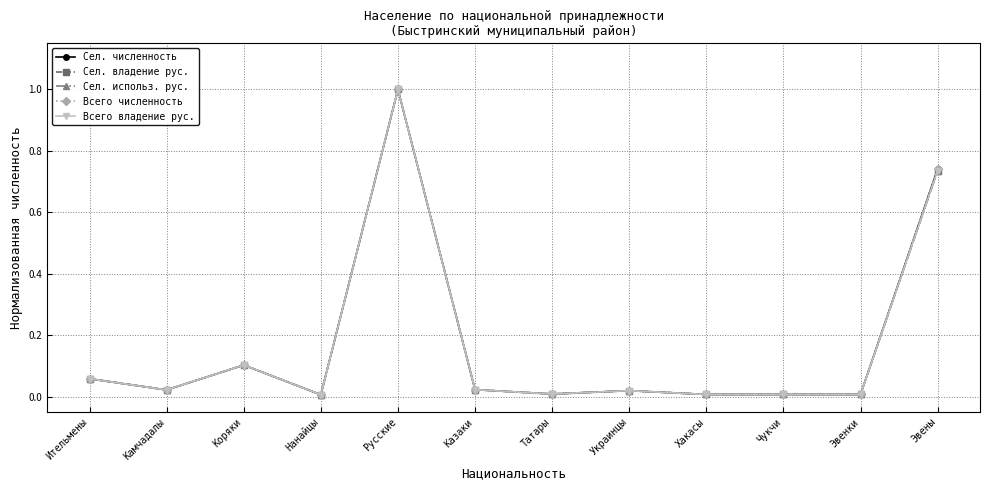

Reading left to right, transcribe all the data shown in this chart.

Сел. численность: 0.1	0.0	0.1	0.0	1.0	0.0	0.0	0.0	0.0	0.0	0.0	0.7
Сел. владение рус.: 0.1	0.0	0.1	0.0	1.0	0.0	0.0	0.0	0.0	0.0	0.0	0.7
Сел. использ. рус.: 0.1	0.0	0.1	0.0	1.0	0.0	0.0	0.0	0.0	0.0	0.0	0.7
Всего численность: 0.1	0.0	0.1	0.0	1.0	0.0	0.0	0.0	0.0	0.0	0.0	0.7
Всего владение рус.: 0.1	0.0	0.1	0.0	1.0	0.0	0.0	0.0	0.0	0.0	0.0	0.7